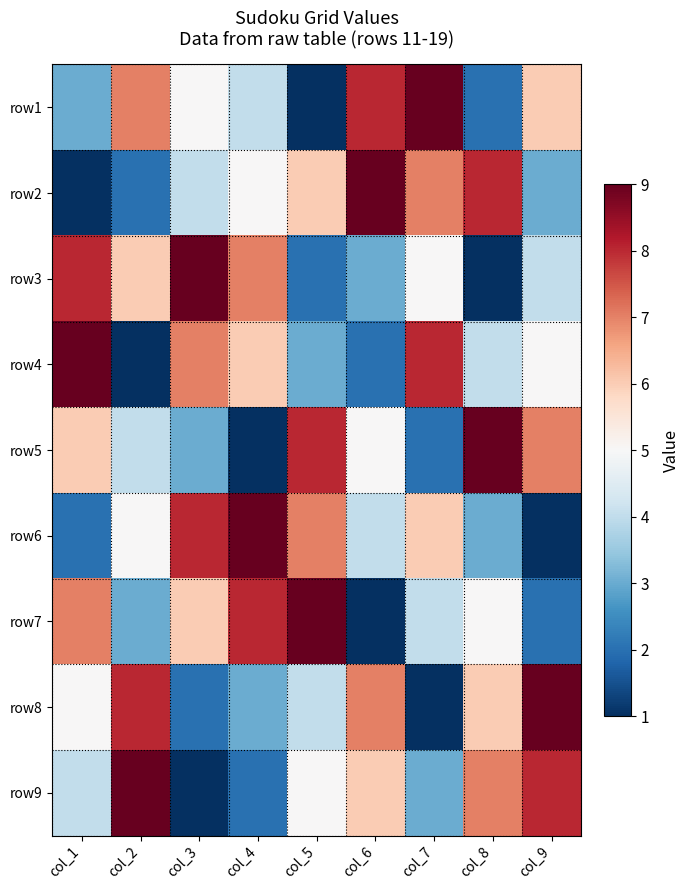

What is the difference between the highest and lowest values at col_1?

8